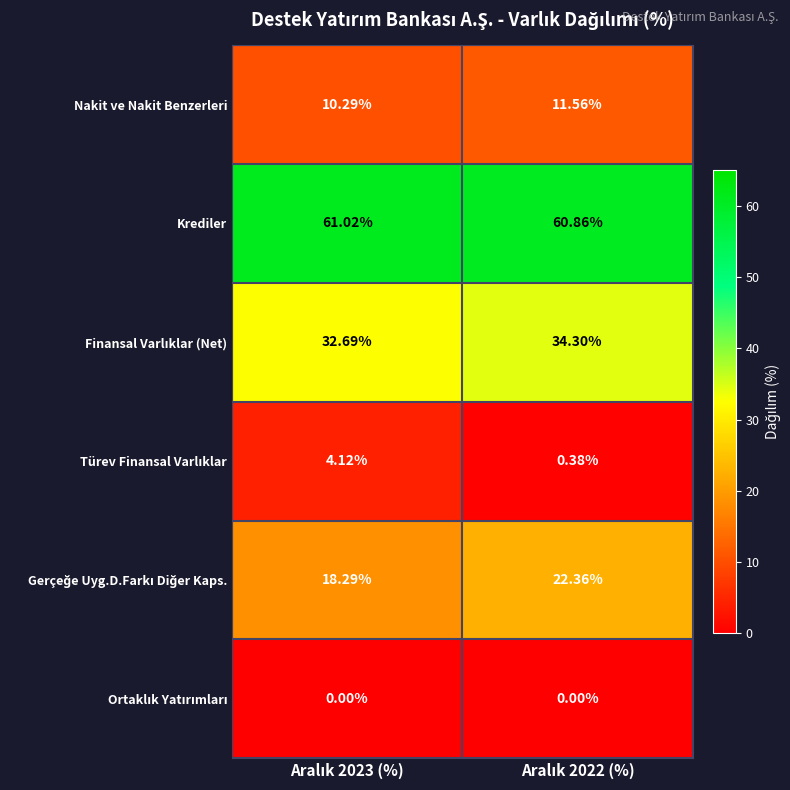

How many series are shown in this chart?

6